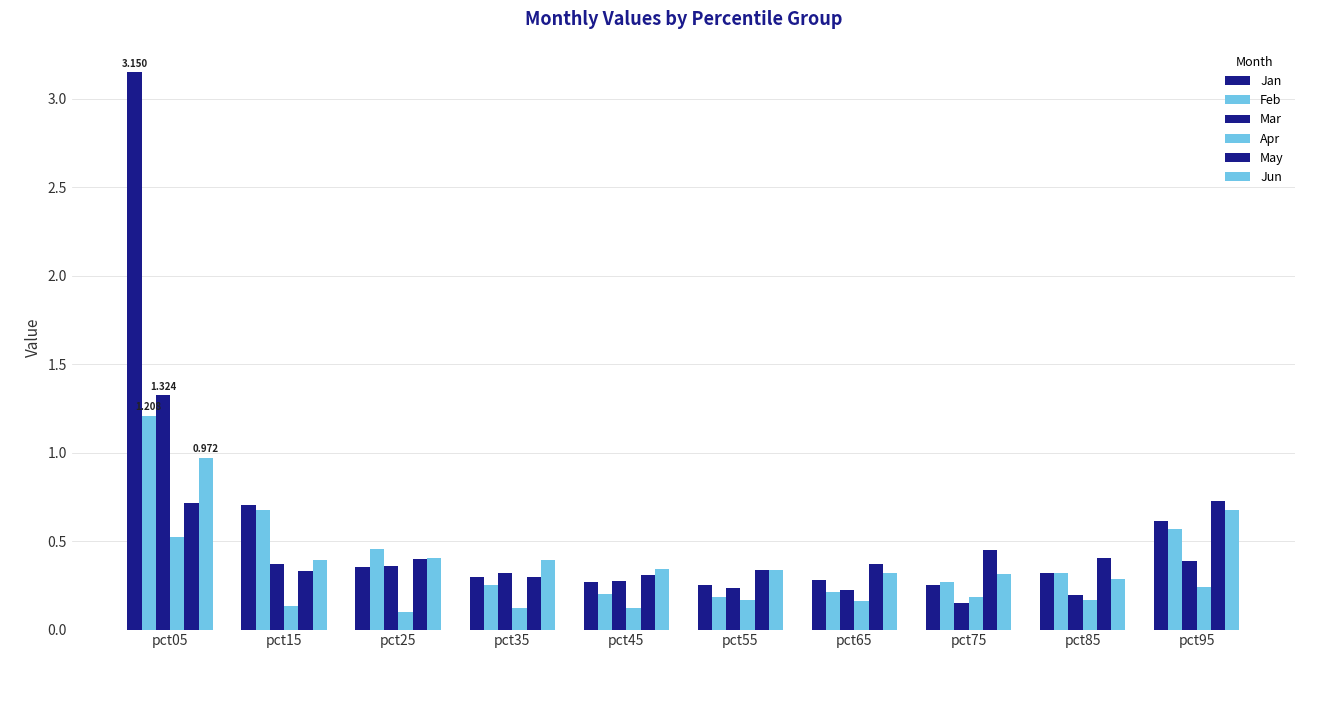

The value of Mar at pct55 is 0.2. True or false?

True